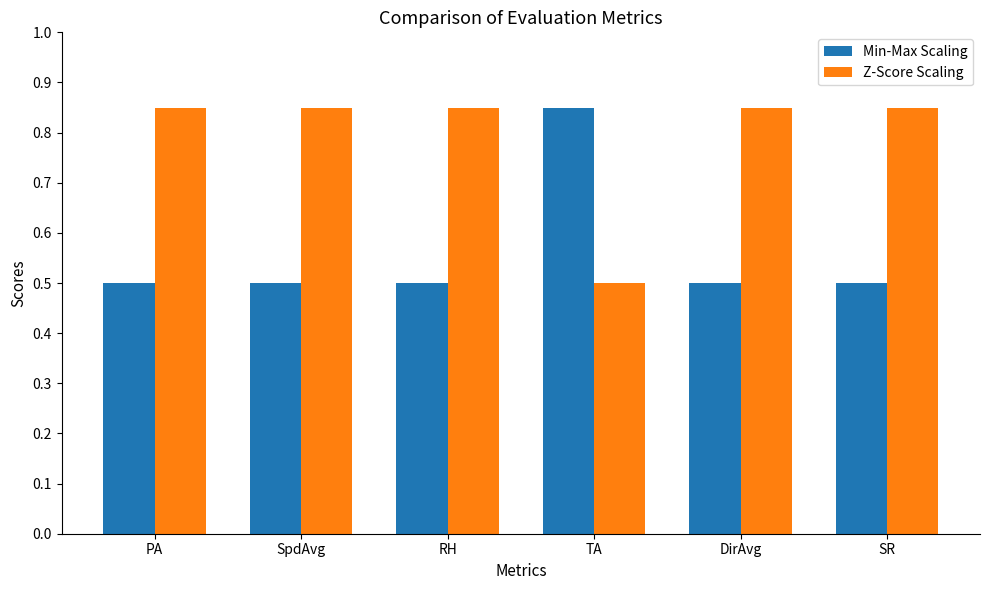

Is the value of Min-Max Scaling at SR greater than the value of Z-Score Scaling at DirAvg?

No